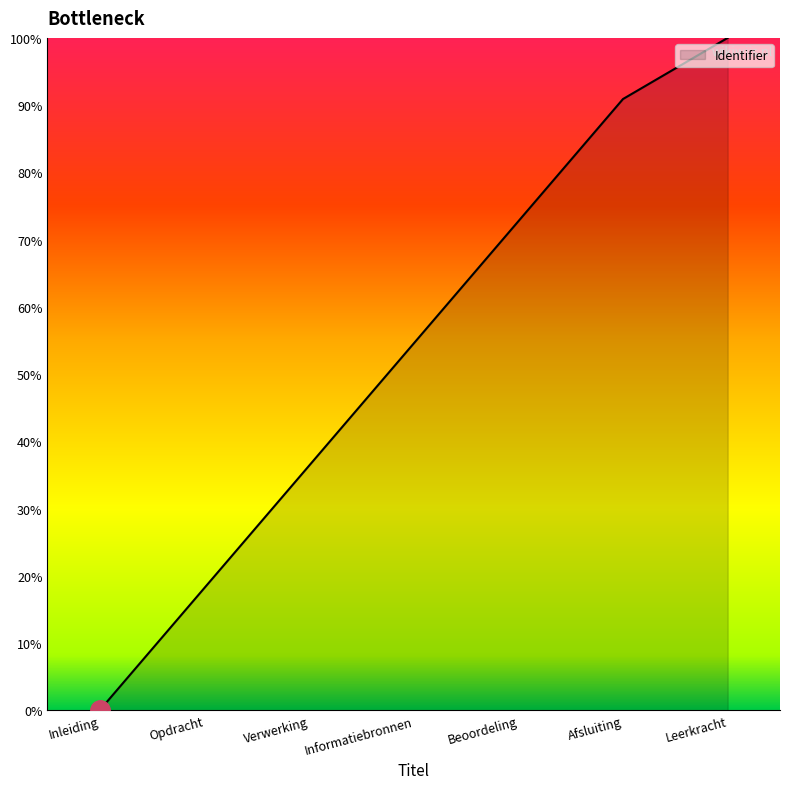

Read the value at Afsluiting.

90.9